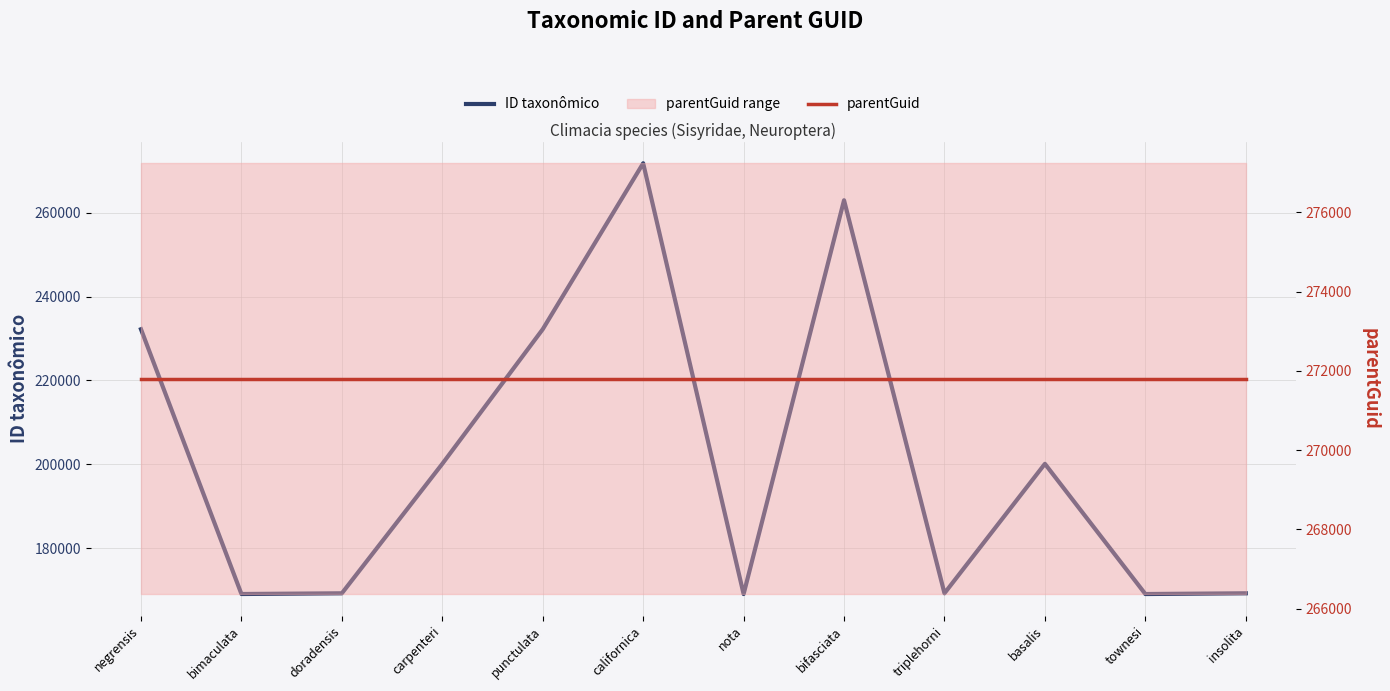

Is the value of ID taxonômico at punctulata greater than the value of parentGuid at nota?

No